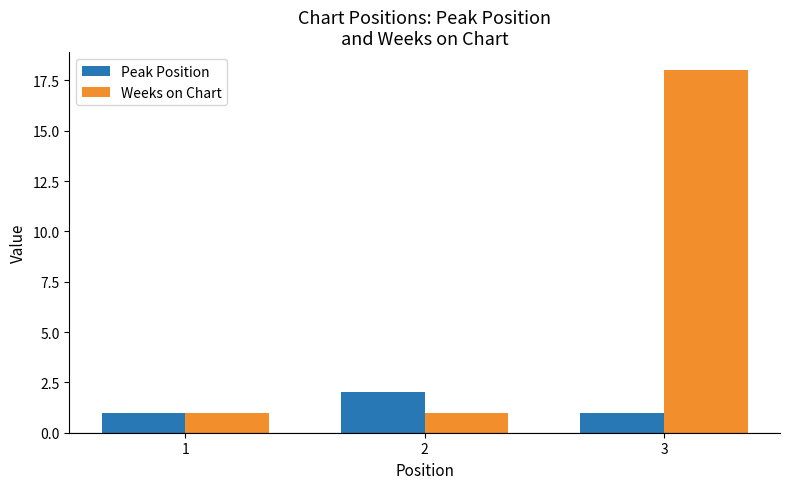

What is the difference between the maximum and second lowest values in the Weeks on Chart series?

17